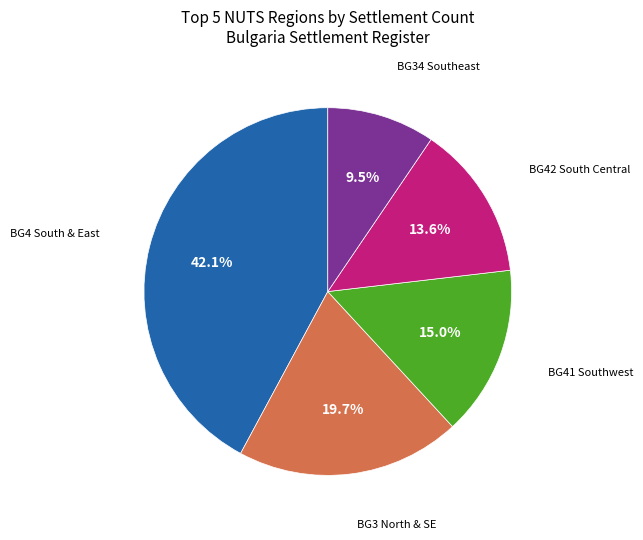

Does any single category account for the majority?

No